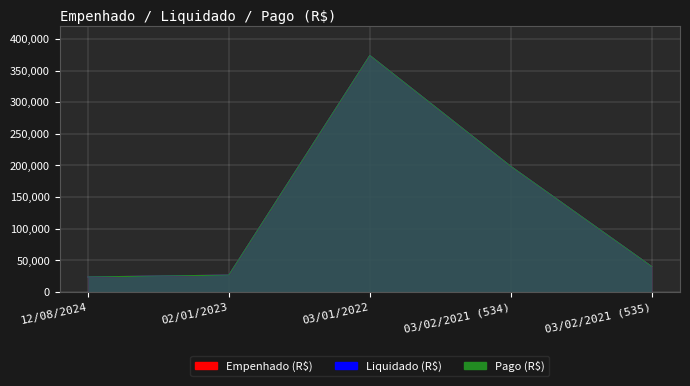

True or false: Liquidado (R$) has more than 2 interior local peaks.

False